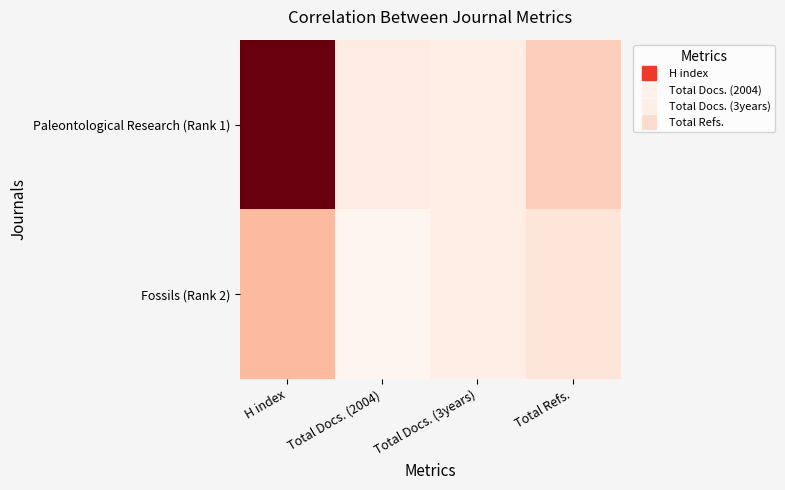

What is the total value across all series at Total Docs. (2004)?

41